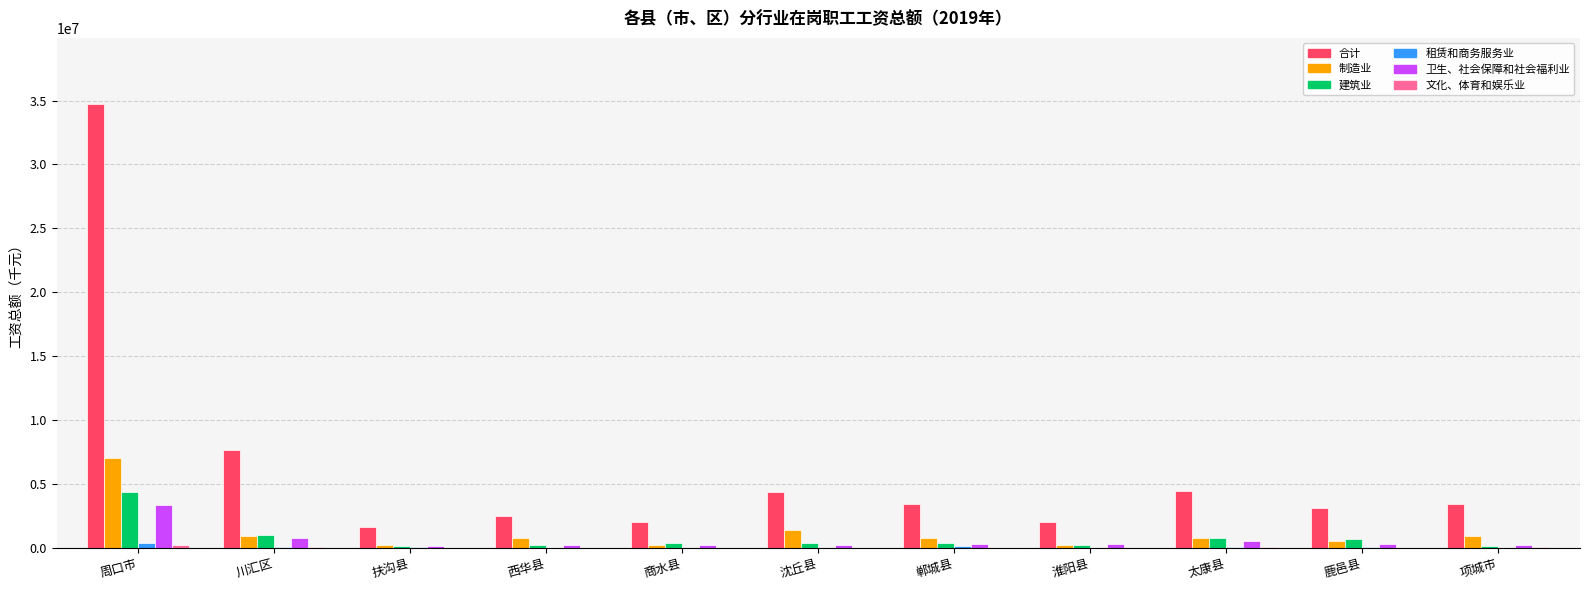

What value does the 建筑业 series have at 扶沟县, to the nearest 10?

194660